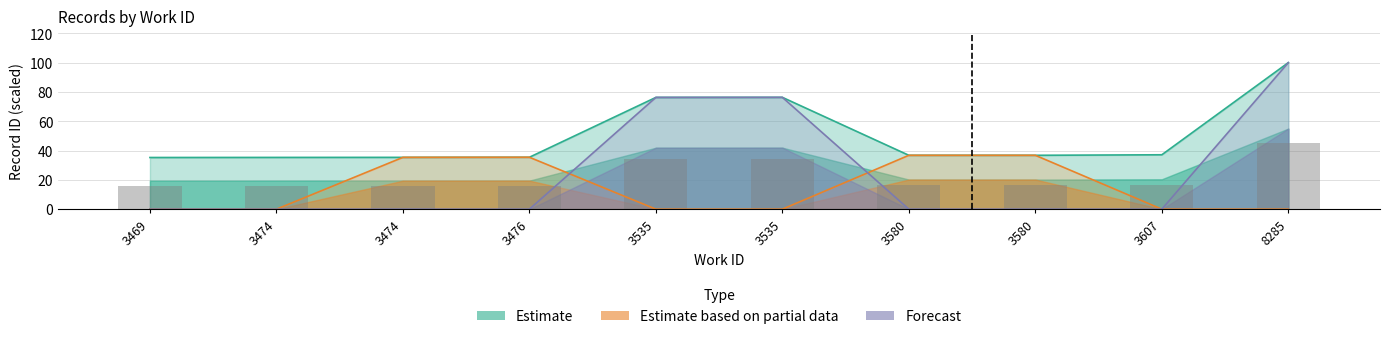

Which category has the lowest value in the Estimate based on partial data series?

3469